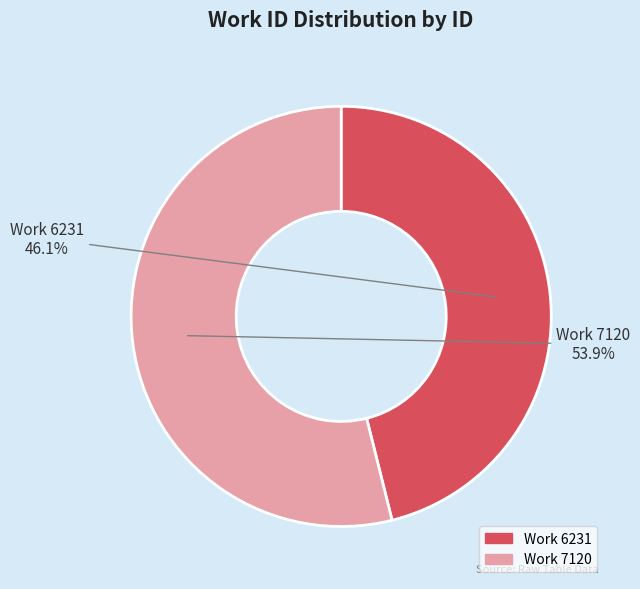

Which category accounts for the majority?

Work 7120